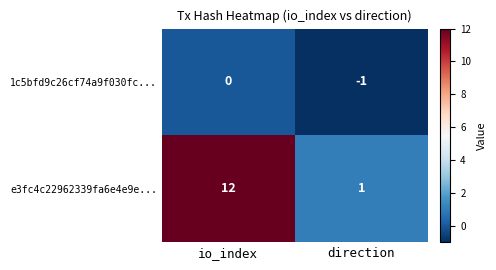

What is the sum of the e3fc4c22962339fa6e4e9e... values at direction and io_index?

13